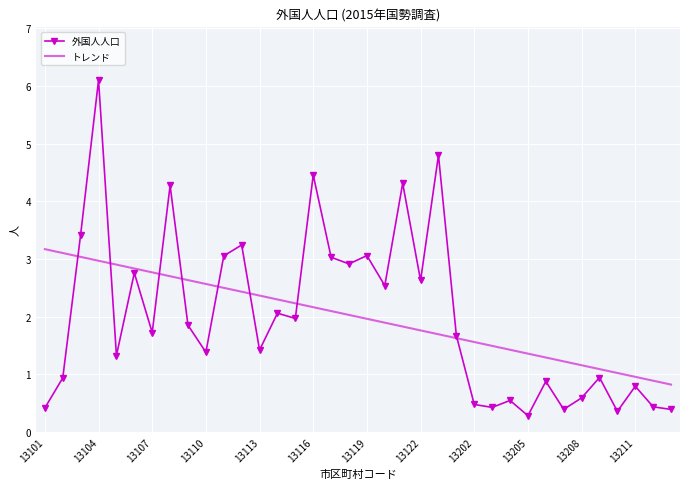

What is the greatest value displayed?

6.1